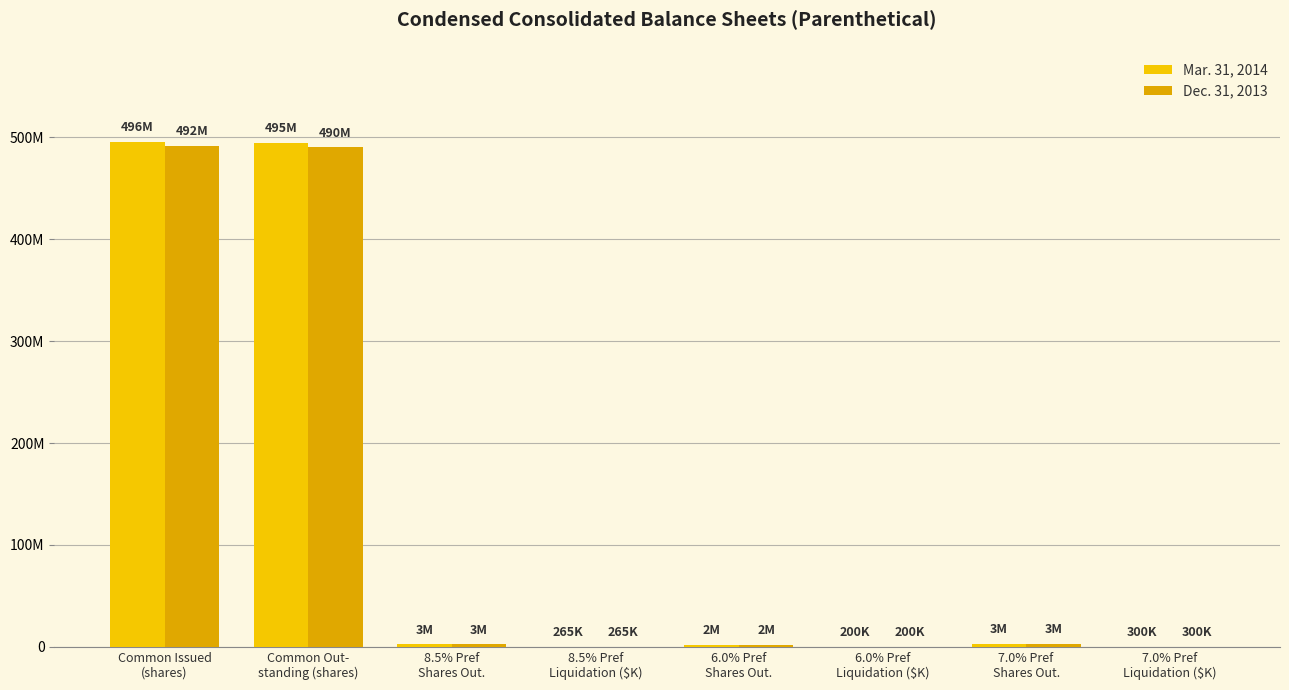

What are all the series names shown in the legend?

Mar. 31, 2014, Dec. 31, 2013